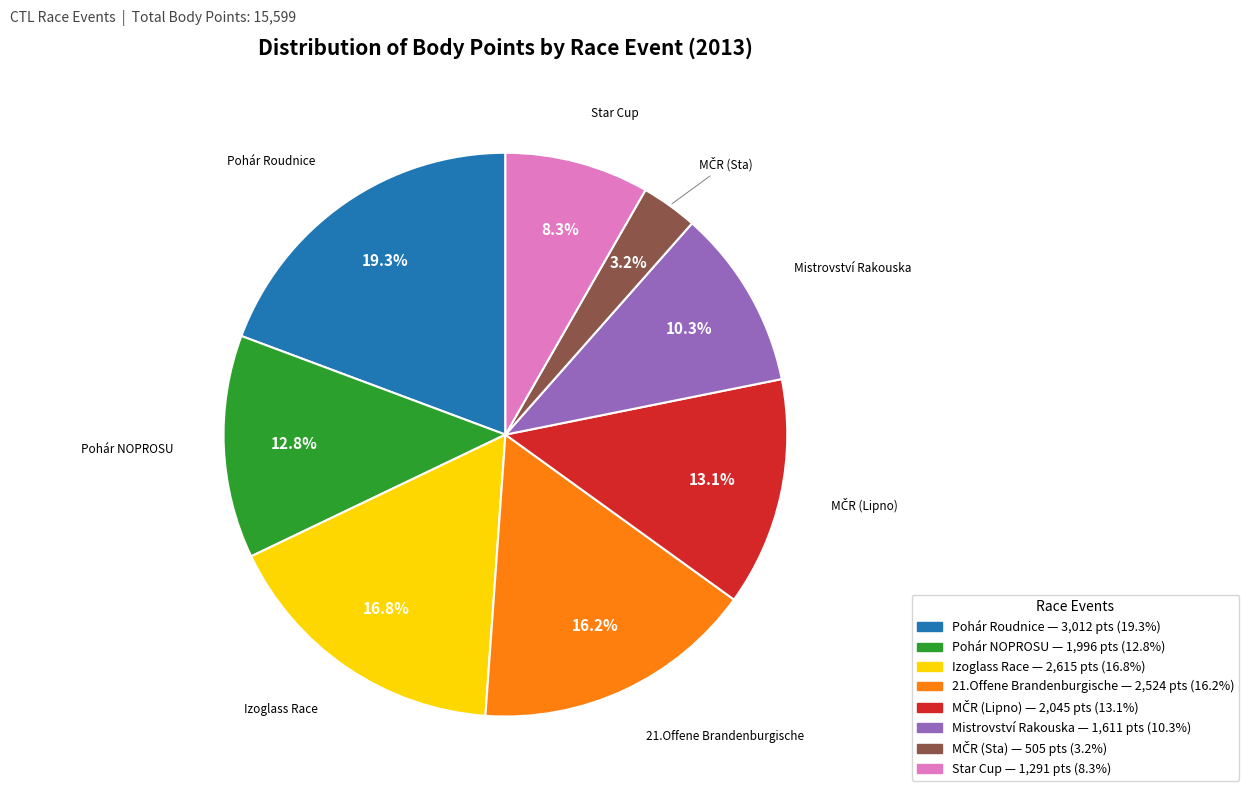

Does any single category account for the majority?

No